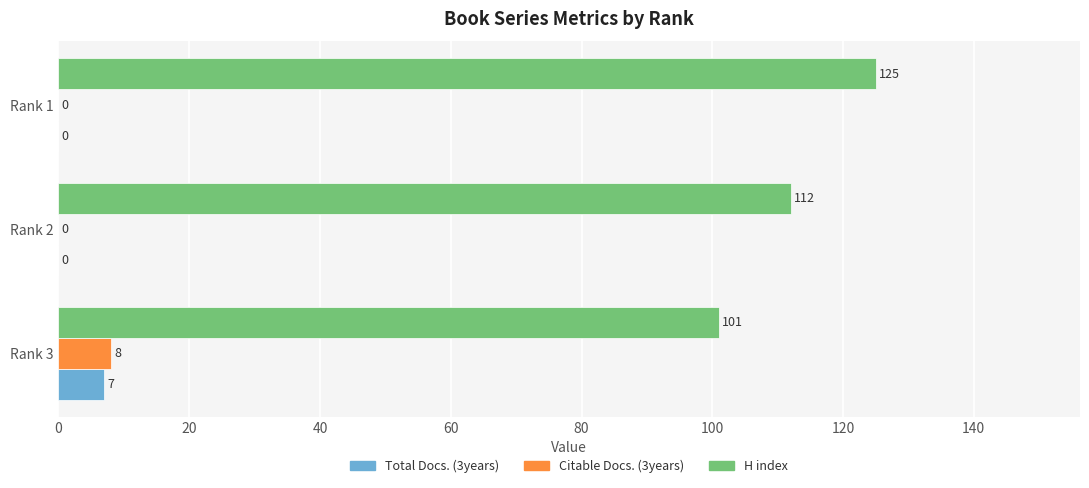

The value of Total Docs. (3years) at Rank 2 is 0. True or false?

True